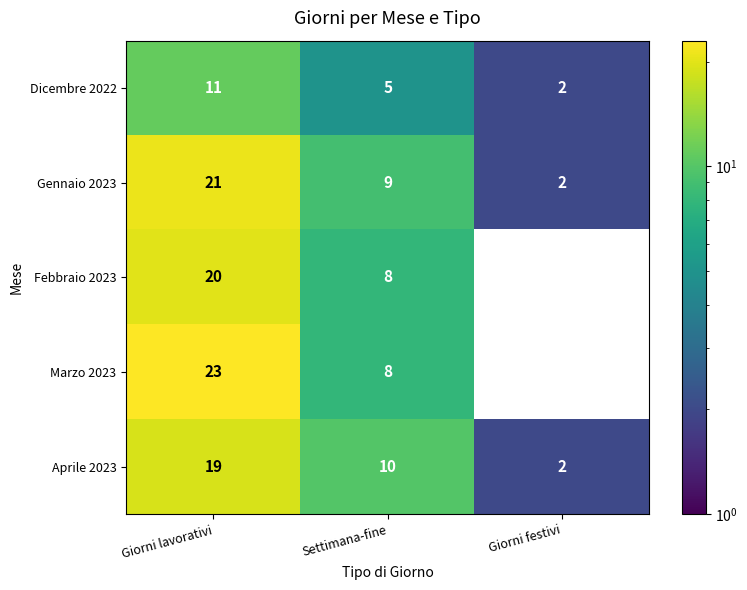

At Settimana-fine, list the series in order from largest to smallest.

Aprile 2023, Gennaio 2023, Febbraio 2023, Marzo 2023, Dicembre 2022